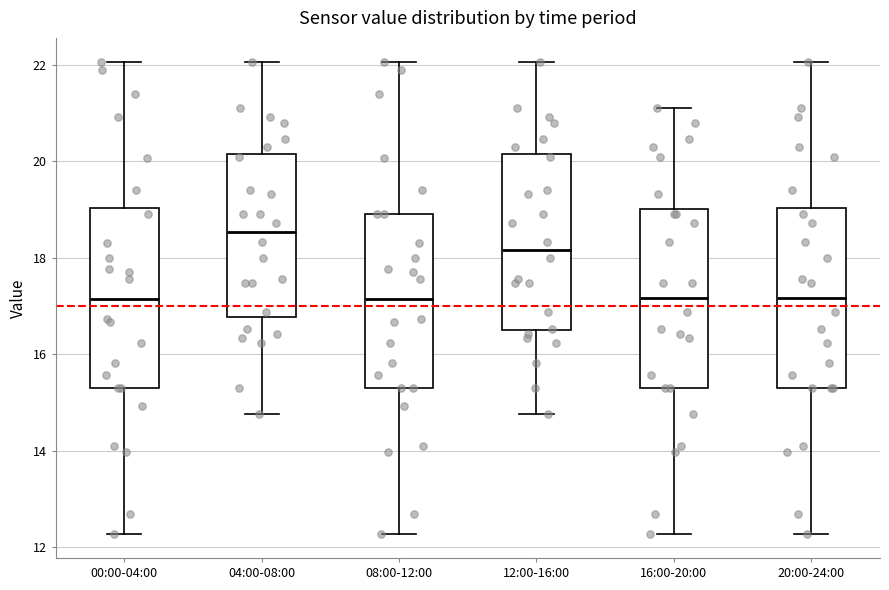

Reading left to right, transcribe this box plot: for each box, give where its median line is, the range the box spans, and where its two whiskers end, as read against the y-axis. The values are not printed on the chart, so give them approximately, as read against the axis.

00:00-04:00: median 17.2, box 15.4 to 19.0, whiskers 12.2 to 22.0
04:00-08:00: median 18.6, box 16.8 to 20.2, whiskers 14.8 to 22.0
08:00-12:00: median 17.2, box 15.4 to 19.0, whiskers 12.2 to 22.0
12:00-16:00: median 18.2, box 16.6 to 20.2, whiskers 14.8 to 22.0
16:00-20:00: median 17.2, box 15.4 to 19.0, whiskers 12.2 to 21.2
20:00-24:00: median 17.2, box 15.4 to 19.0, whiskers 12.2 to 22.0